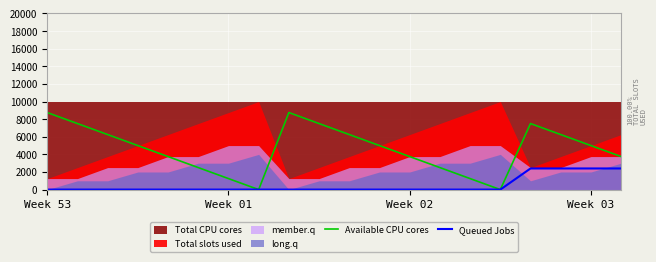

What position from the left is Week 01?

2